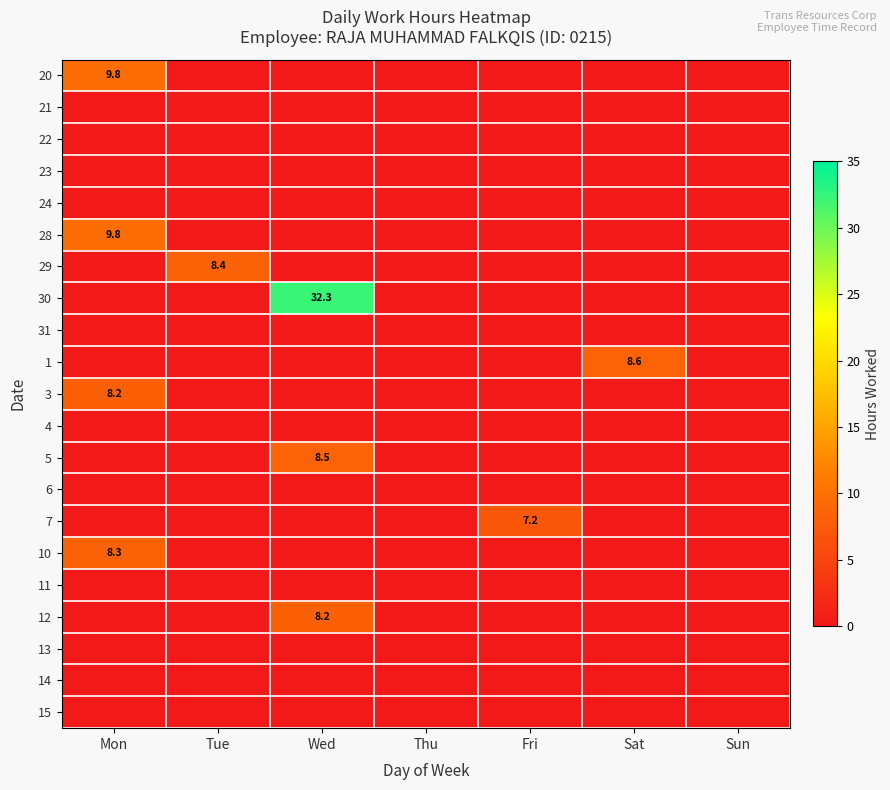

At which category is the sum across all series the highest?

Wed